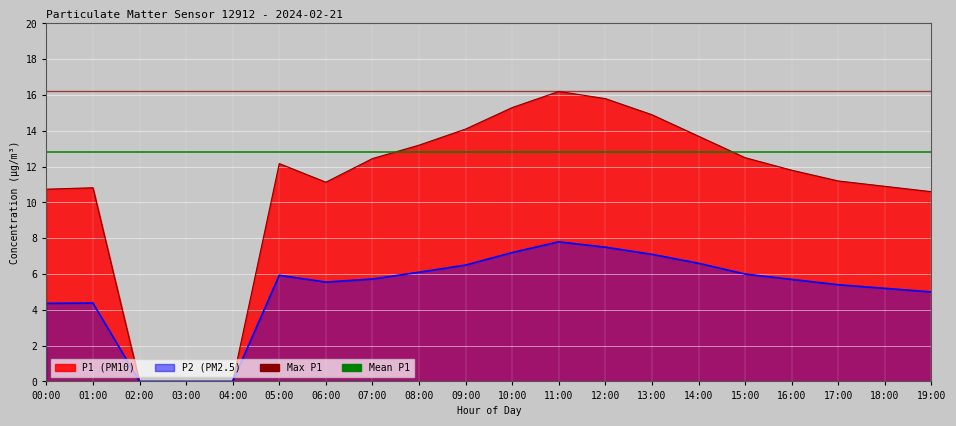

True or false: Mean P1 has a value of 21.8 at 00:00.

False